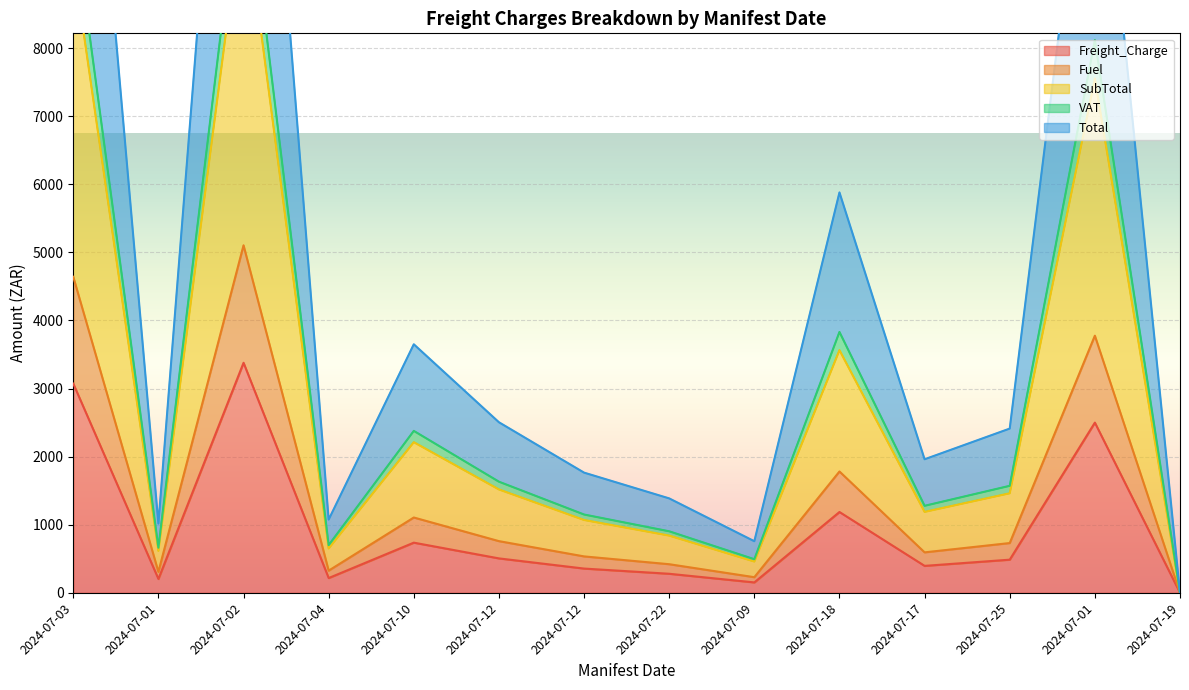

Which category has the highest value in the VAT series?

2024-07-02